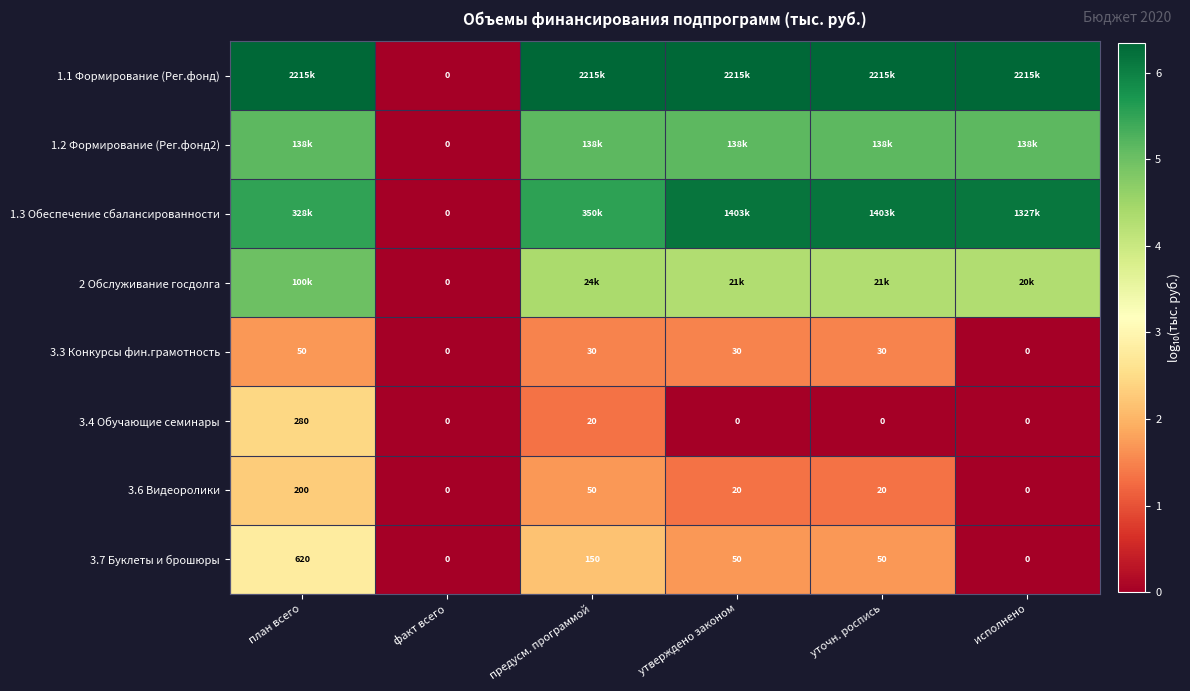

Which category has the highest value in the 3.6 Видеоролики series?

план всего